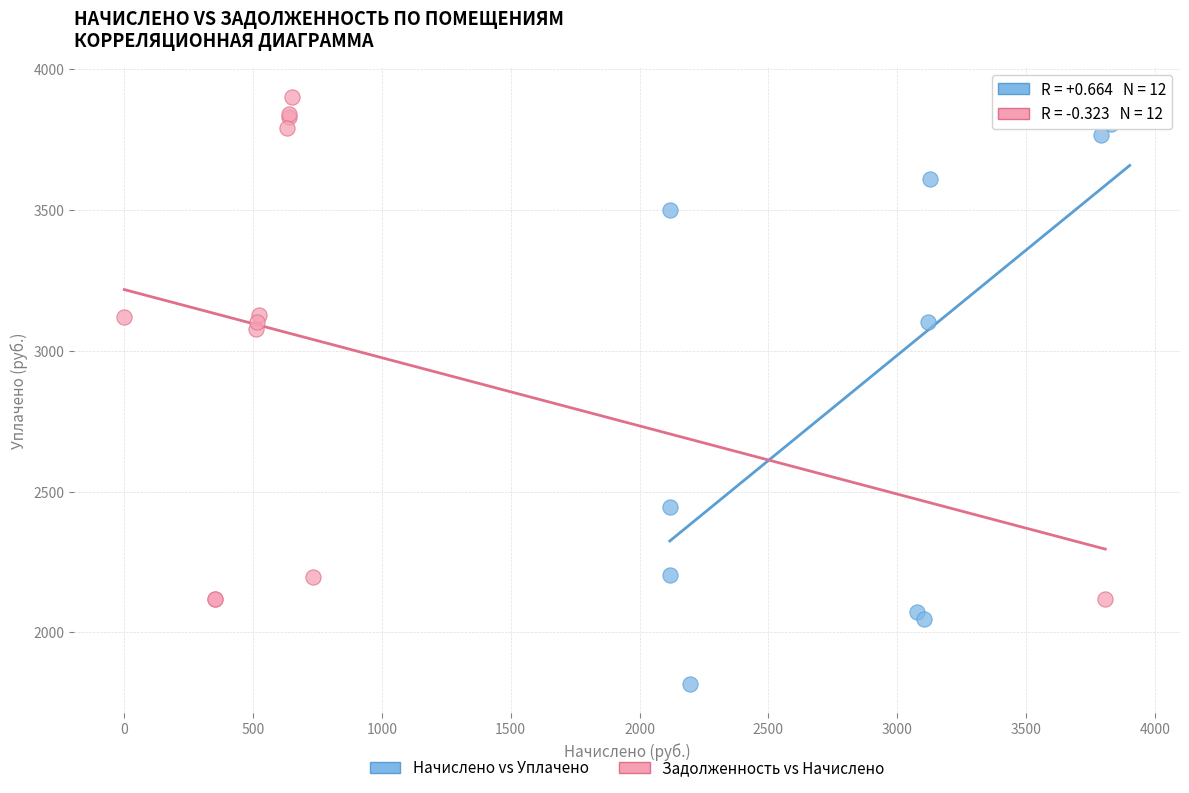

What are all the series names shown in the legend?

Начислено vs Уплачено, Задолженность vs Начислено